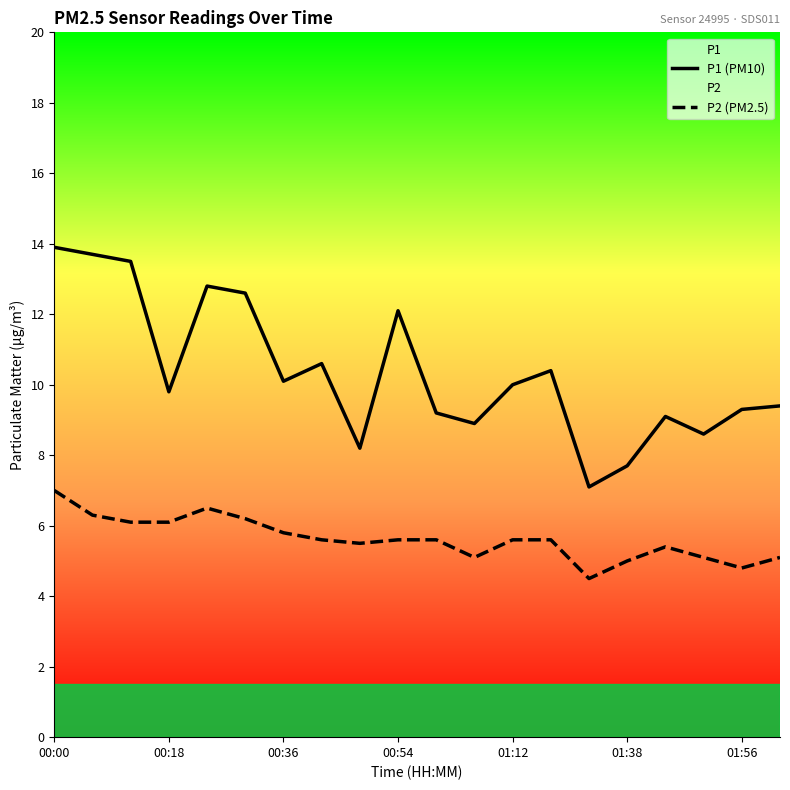

What is the difference between the maximum and minimum values in the P2 (PM2.5) series?

2.5